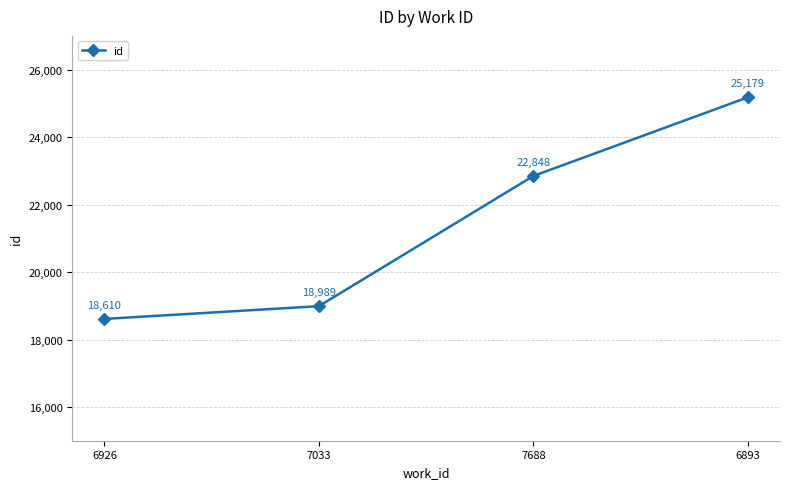

What is the sum of all values?

85626